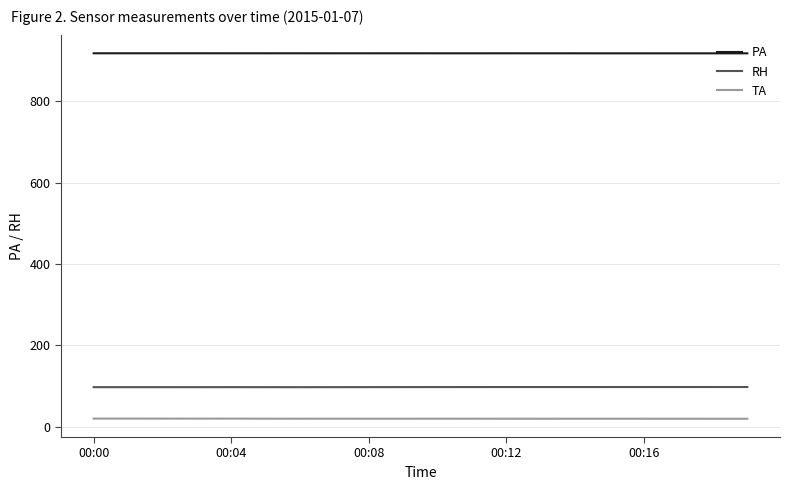

What is the maximum value shown in the chart?

917.6